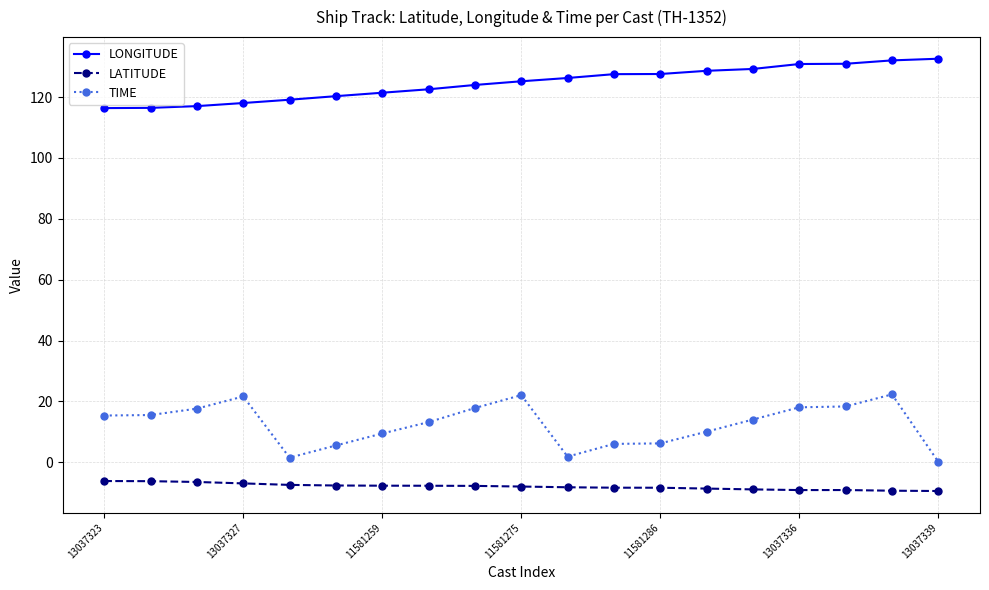

What is the sum of all TIME values?

237.3